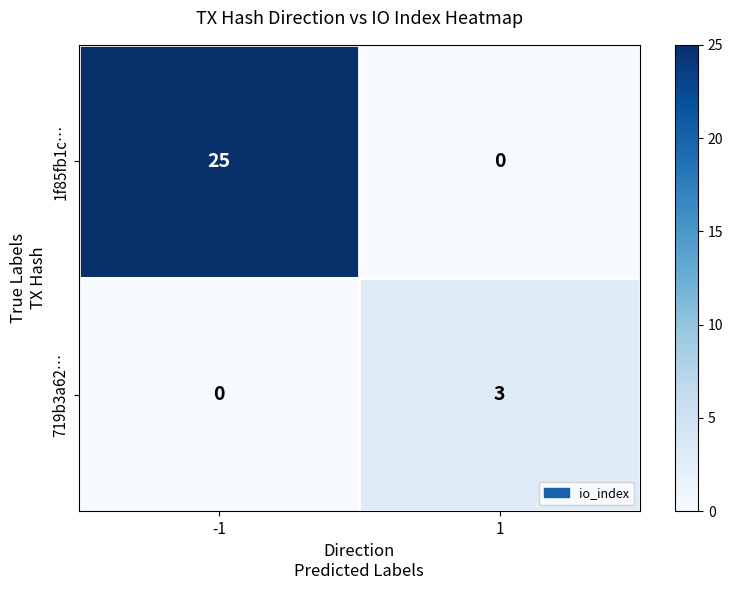

Rank the series by their average value, from highest to lowest.

1f85fb1c…, 719b3a62…